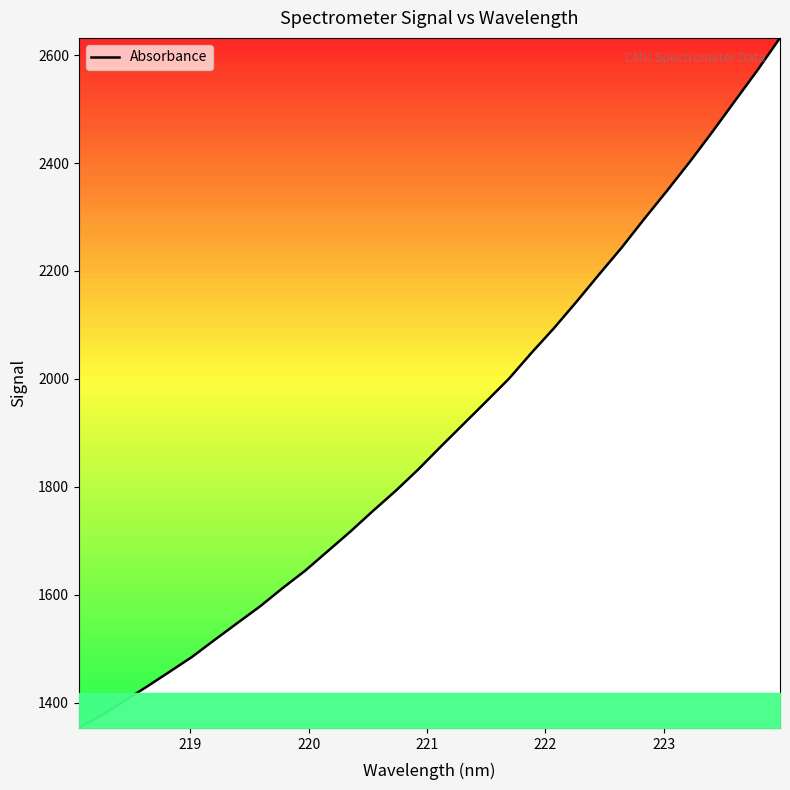

What is the difference between the maximum and minimum values?

1279.1